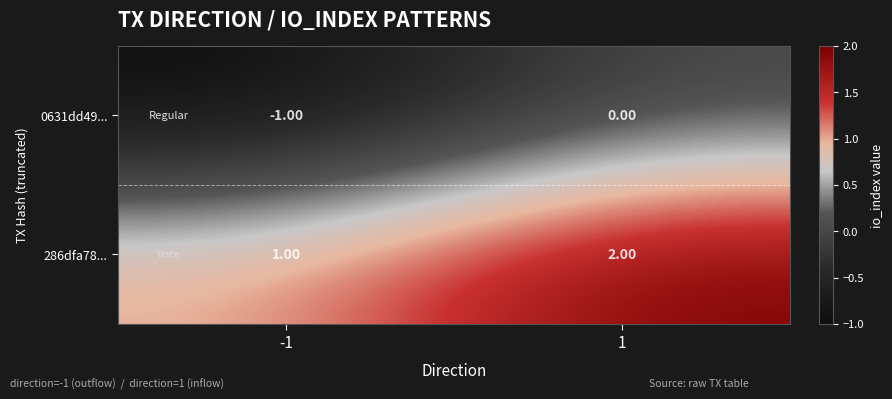

What is the difference between the highest and lowest values at -1?

2